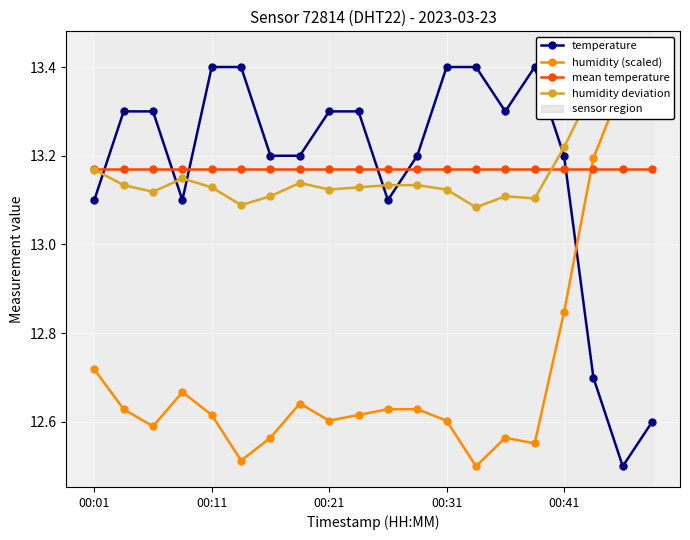

What position from the left is 00:41?

17